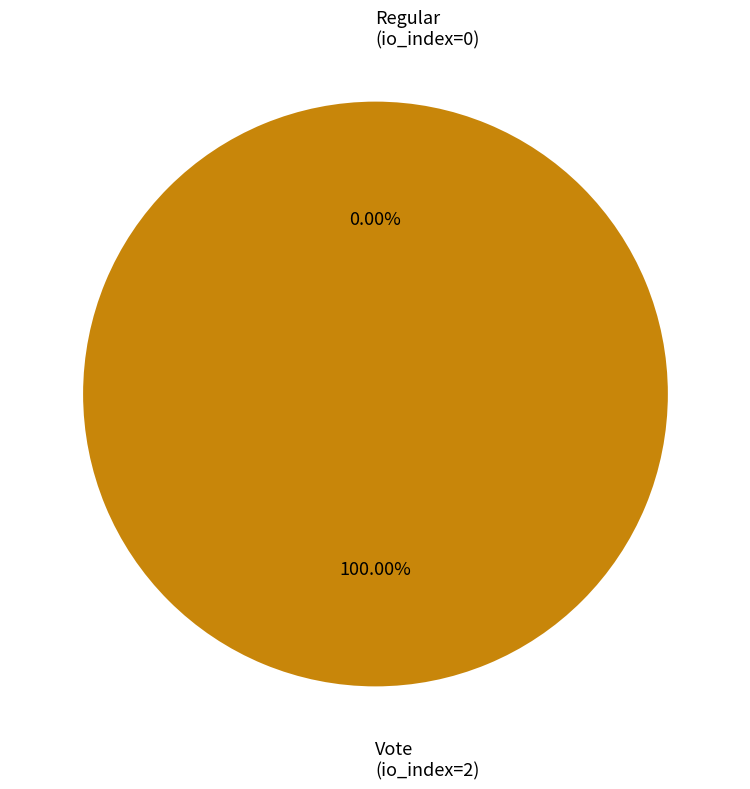

How many segments does this pie chart have?

2